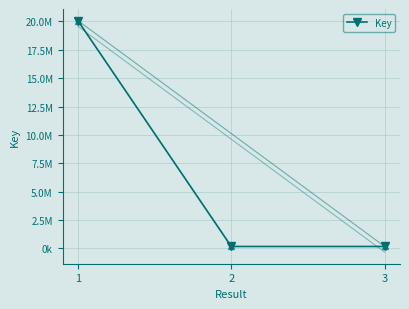

True or false: the data shows 5647568 at 1.

False